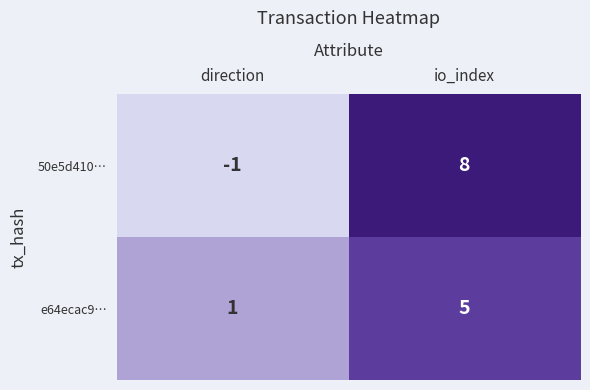

The value of 50e5d410… at direction is -2. True or false?

False